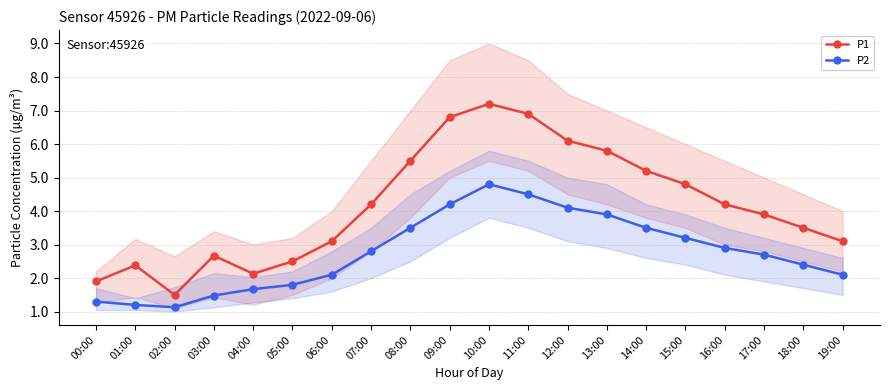

What is the difference between the P1 values at 10:00 and 06:00?

4.1